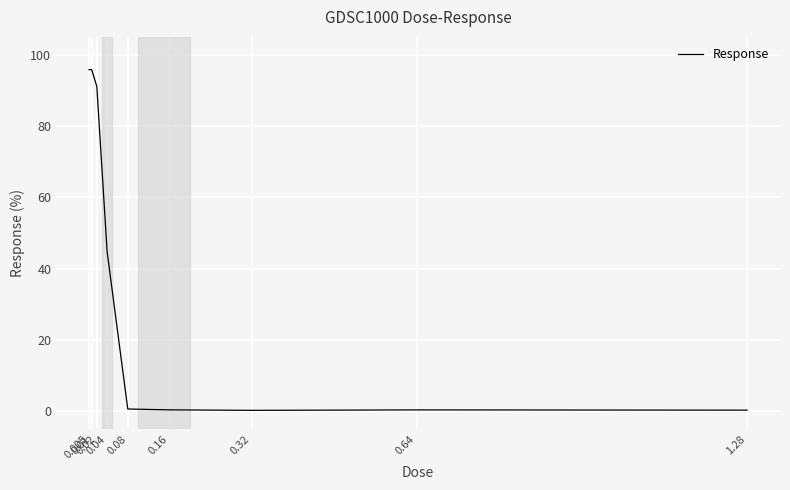

What is the greatest value displayed?

95.8